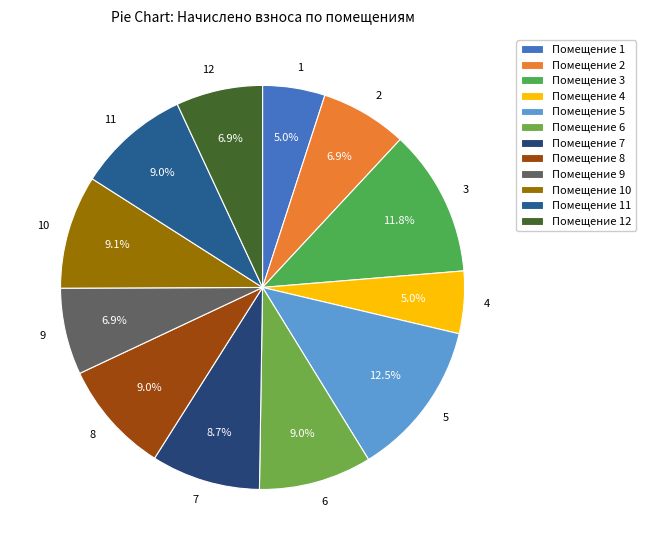

True or false: 2 accounts for 7% of the total.

True